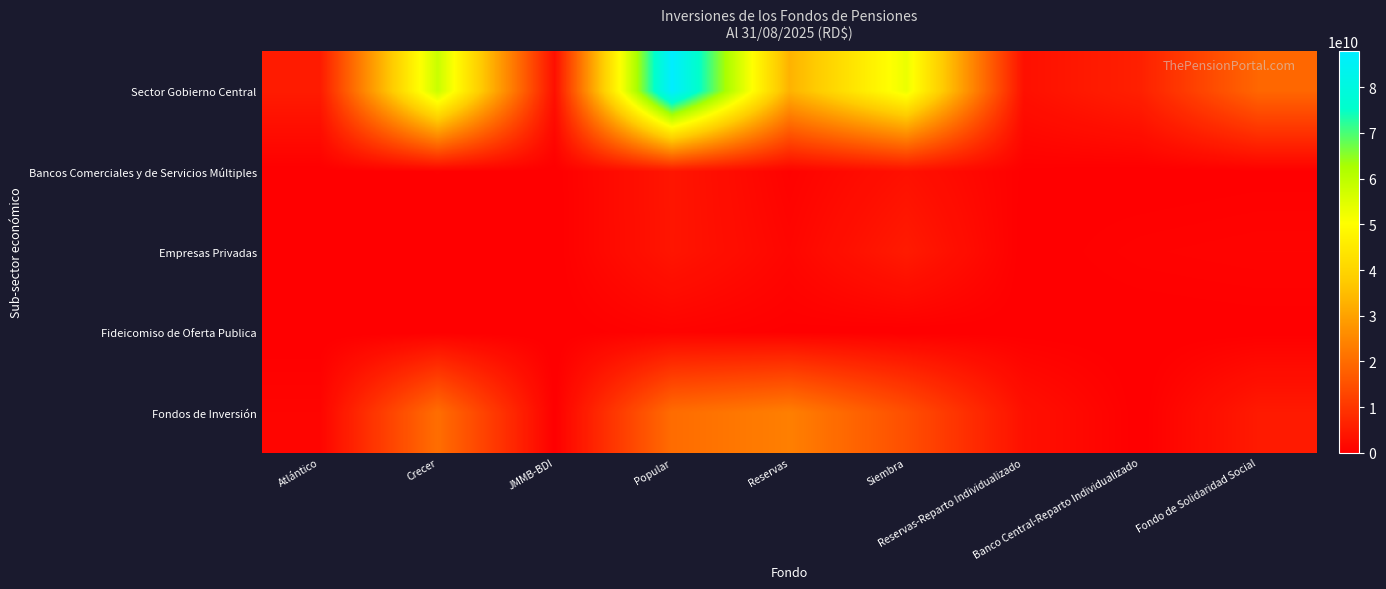

Reading right to left, what are all the values shown in this chart?

Sector Gobierno Central: Fondo de Solidaridad Social=19073399415.3	Banco Central-Reparto Individualizado=6092977066.0	Reservas-Reparto Individualizado=3067814915.1	Siembra=53034122325.3	Reservas=33011061522.3	Popular=87919633601.0	JMMB-BDI=2825656795.6	Crecer=58157978689.2	Atlántico=5104194541.9
Bancos Comerciales y de Servicios Múltiples: Fondo de Solidaridad Social=168584878.8	Banco Central-Reparto Individualizado=0.0	Reservas-Reparto Individualizado=230844883.2	Siembra=3171344969.8	Reservas=612892736.3	Popular=4054031580.1	JMMB-BDI=48370584.4	Crecer=355894881.2	Atlántico=10292191.1
Empresas Privadas: Fondo de Solidaridad Social=864281518.4	Banco Central-Reparto Individualizado=640110199.3	Reservas-Reparto Individualizado=36321013.7	Siembra=4967636643.9	Reservas=1203714495.5	Popular=3993361082.8	JMMB-BDI=43776756.6	Crecer=0.0	Atlántico=0.0
Fideicomiso de Oferta Publica: Fondo de Solidaridad Social=100240700.6	Banco Central-Reparto Individualizado=0.0	Reservas-Reparto Individualizado=100240700.6	Siembra=0.0	Reservas=229123313.1	Popular=731772142.1	JMMB-BDI=0.0	Crecer=0.0	Atlántico=0.0
Fondos de Inversión: Fondo de Solidaridad Social=4840804652.9	Banco Central-Reparto Individualizado=0.0	Reservas-Reparto Individualizado=3105150491.0	Siembra=14651740402.6	Reservas=23607121662.4	Popular=20110094396.0	JMMB-BDI=61417002.4	Crecer=20408684869.4	Atlántico=1034965808.4